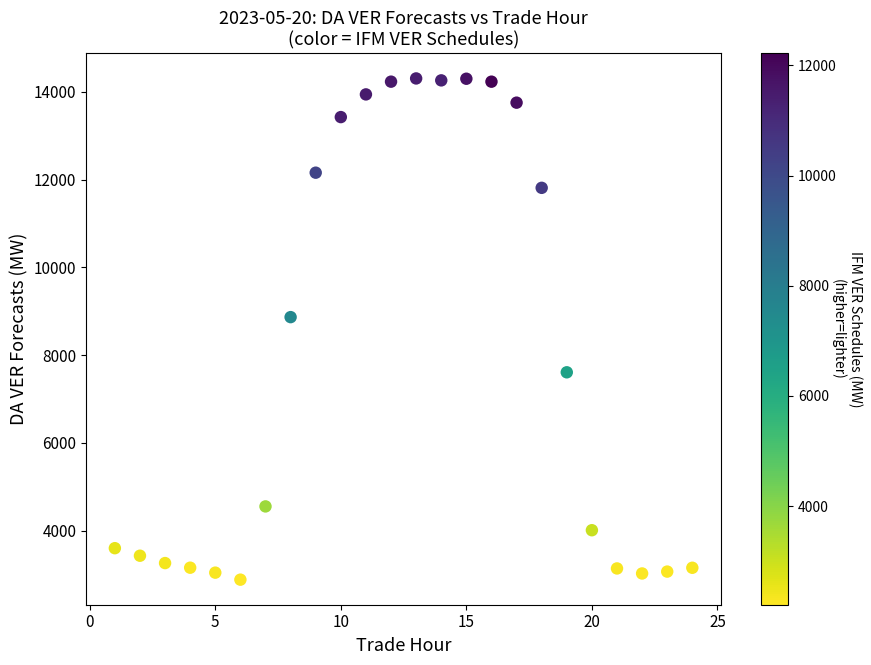

What is the range of Y values (max minus min)?

11429.0